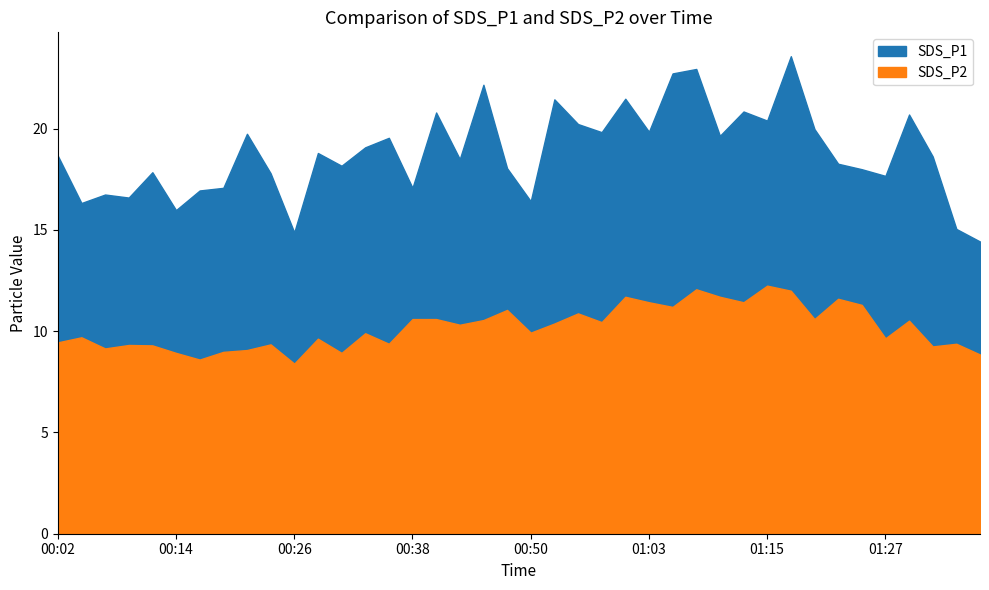

What is the label of the 13th point from the right?

01:07